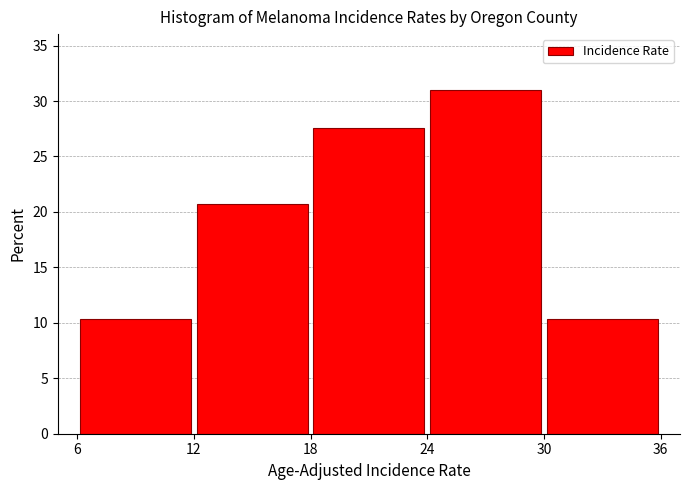

Which range on the x-axis has the tallest bar?

24 to 30